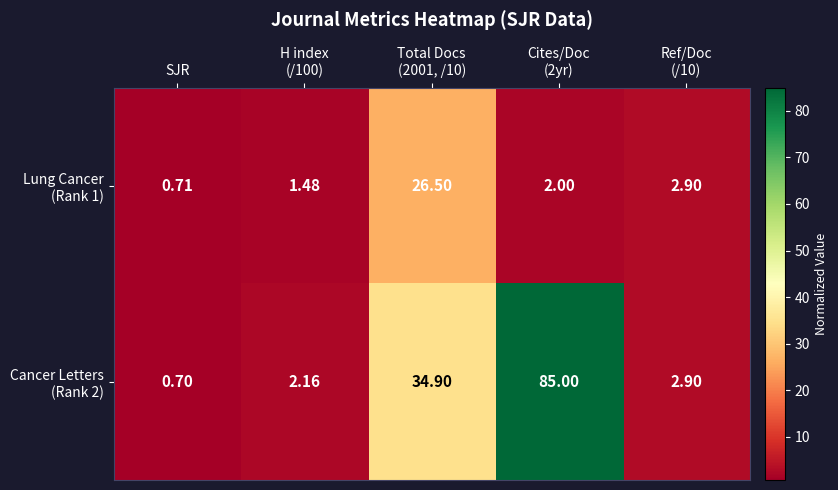

What is the spread (max minus min) of values at H index
(/100)?

0.7